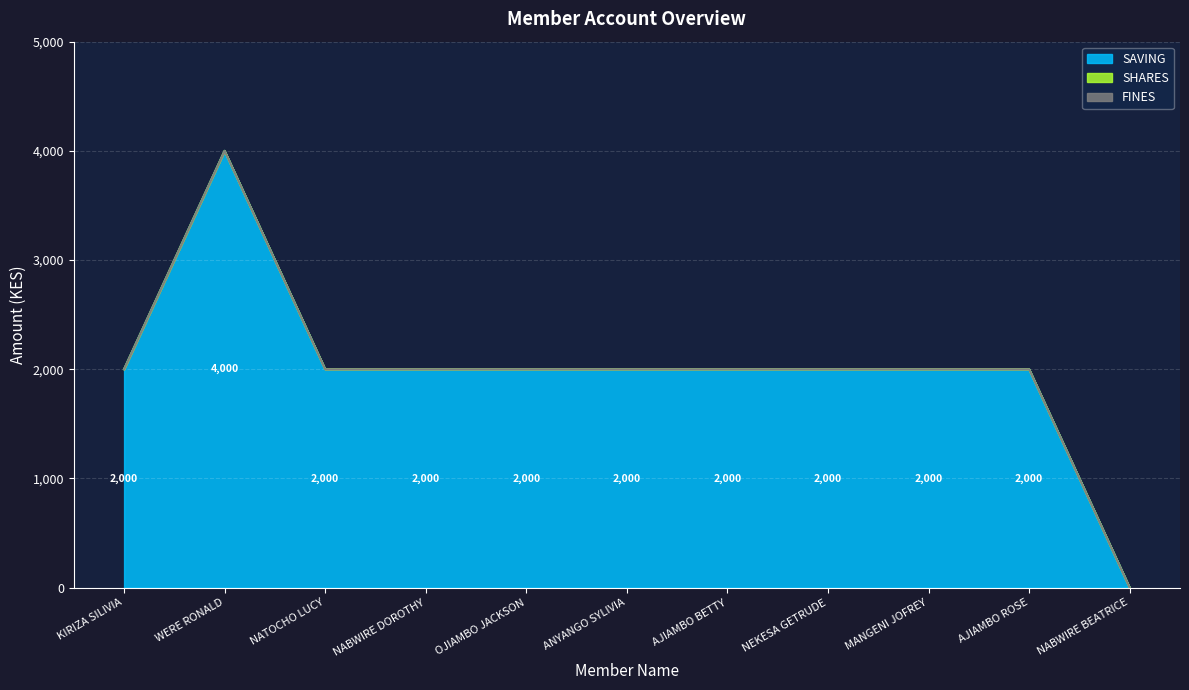

Reading left to right, what are all the values shown in this chart?

SAVING: 2000	4000	2000	2000	2000	2000	2000	2000	2000	2000	0
SHARES: 0	0	0	0	0	0	0	0	0	0	0
FINES: 0	0	0	0	0	0	0	0	0	0	0